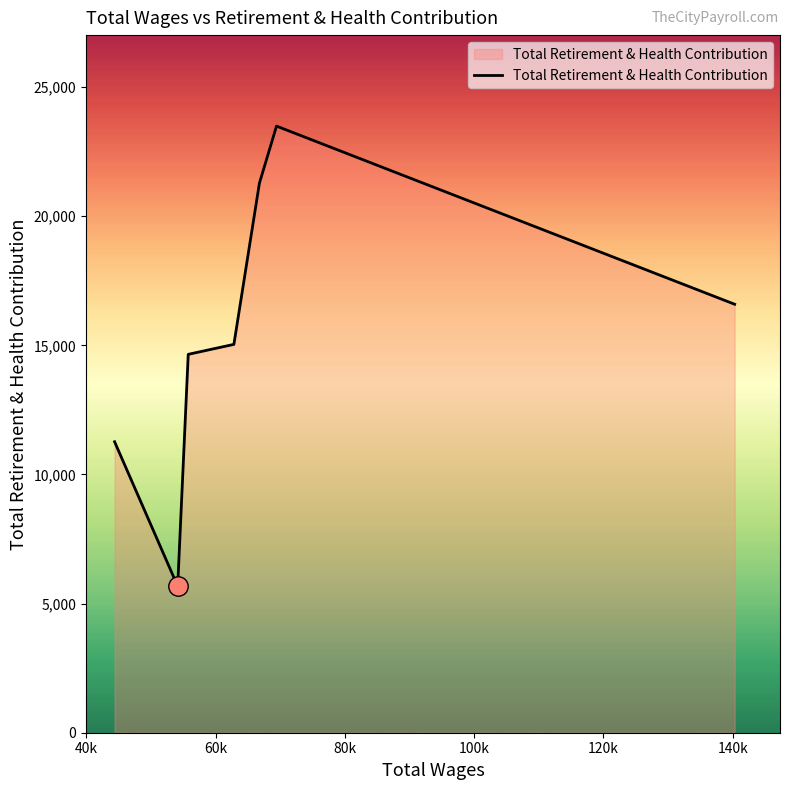

Does the chart have visible grid lines?

No